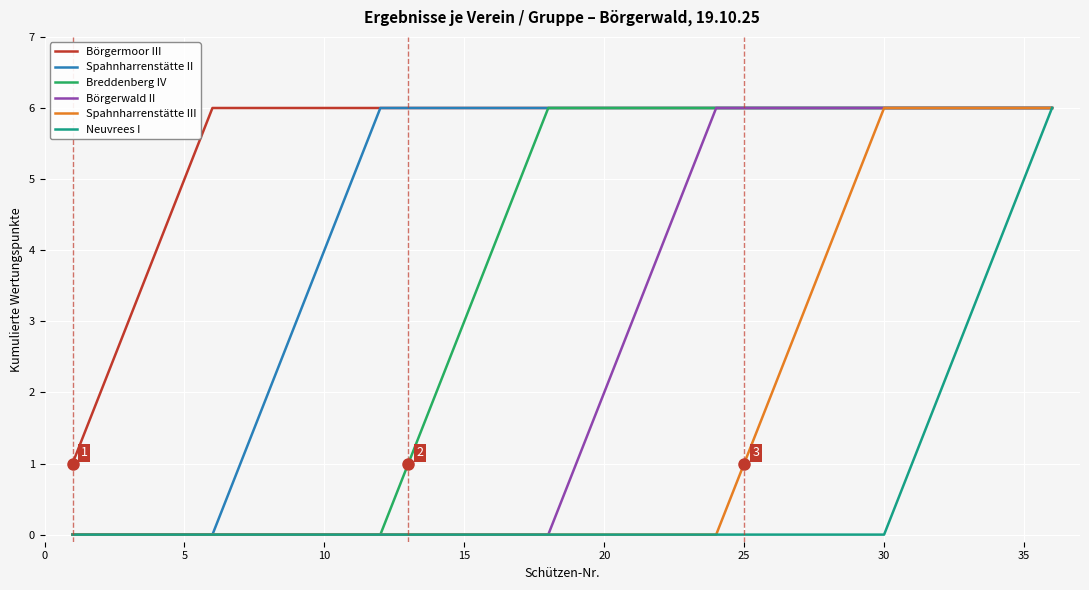

List the series in order of their overall mean, lowest first.

Neuvrees I, Spahnharrenstätte III, Börgerwald II, Breddenberg IV, Spahnharrenstätte II, Börgermoor III